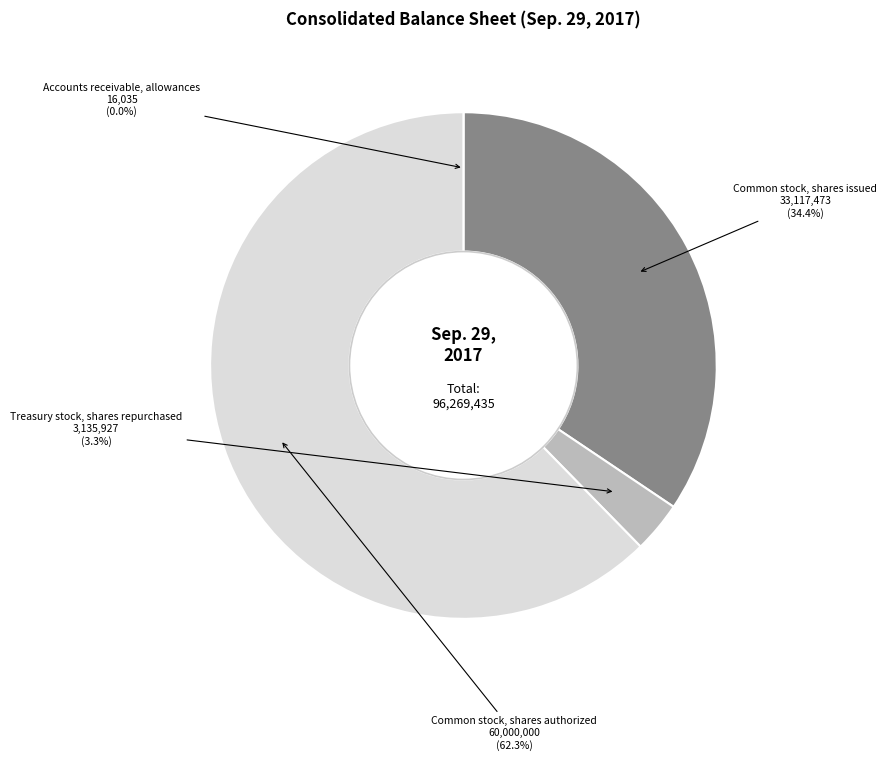

Is there any slice that represents more than half of the pie?

Yes